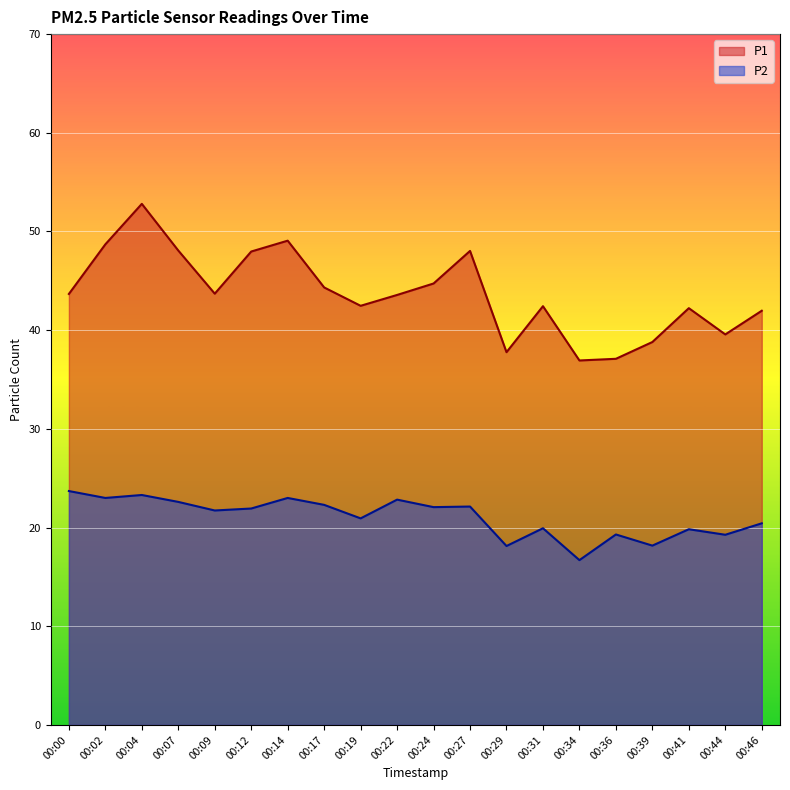

What value does the P1 series have at 00:12?

48.0